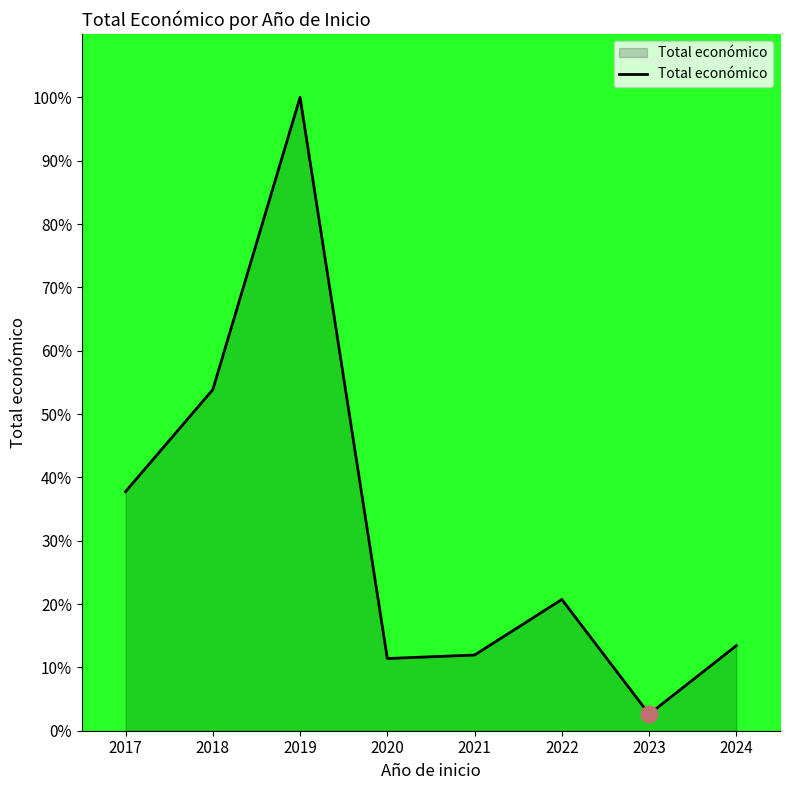

True or false: the data shows 177.6 at 2019.

False